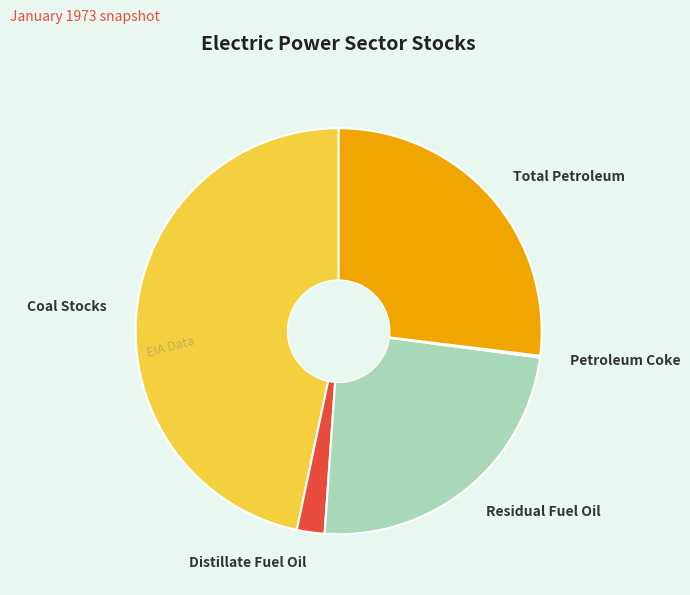

Is it true that Total Petroleum is 27% of the pie?

True